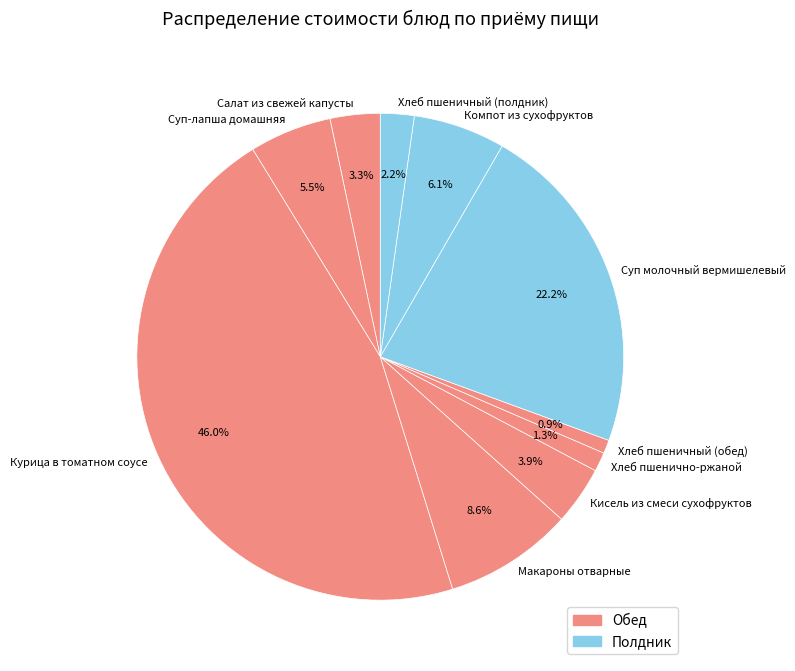

Which category has the biggest portion of the pie?

Курица в томатном соусе